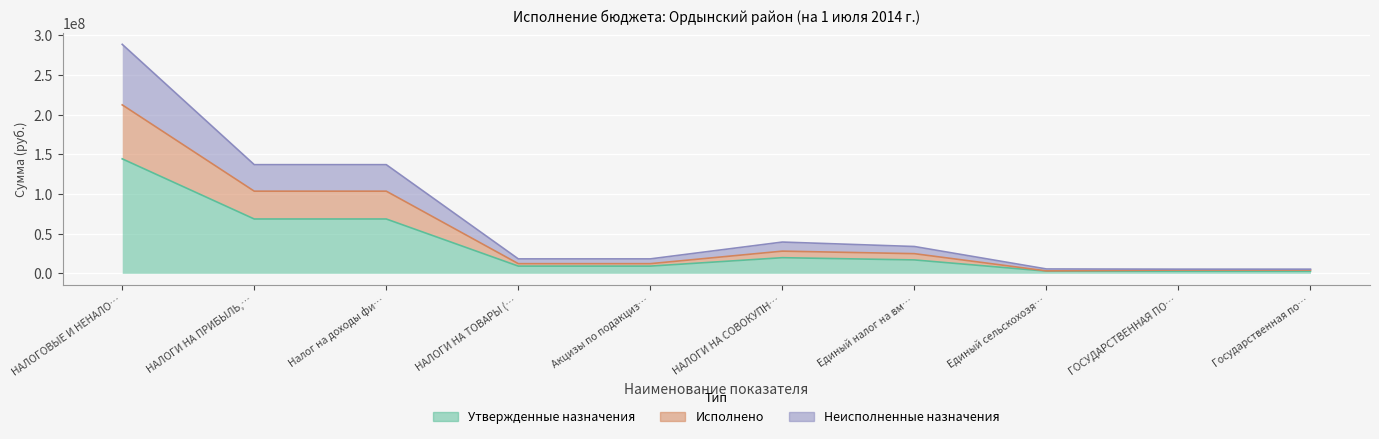

What is the greatest value displayed?

288512400.0